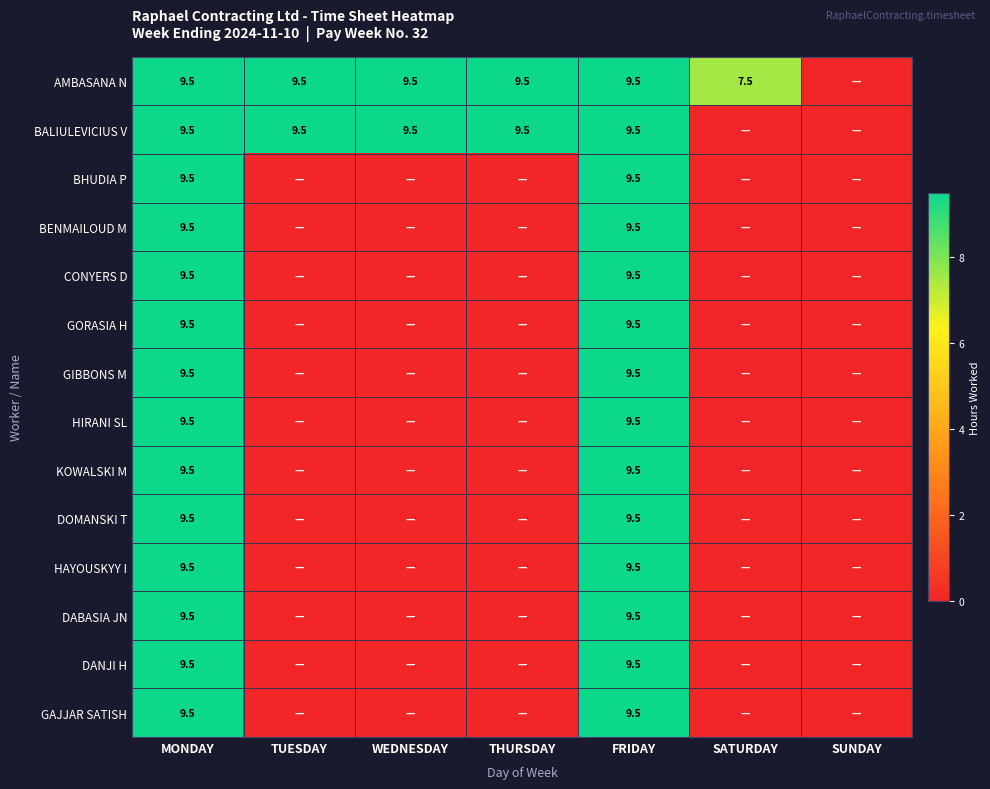

Is it true that GIBBONS M equals 5.4 at FRIDAY?

False